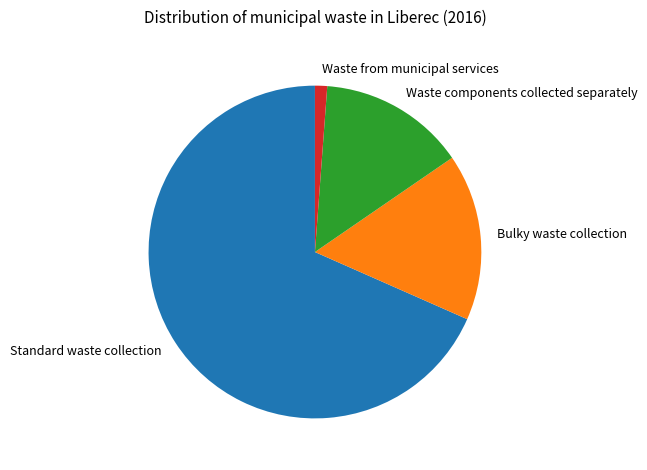

Which category accounts for the majority?

Standard waste collection